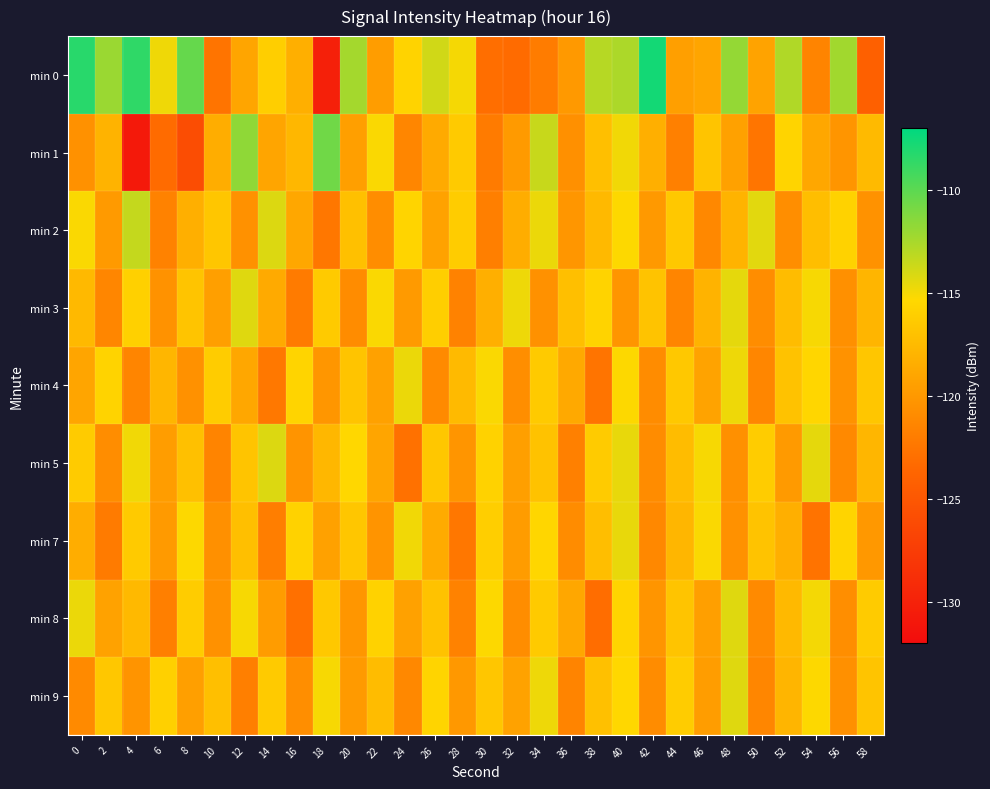

Which has a higher value, 58 or 38?

38